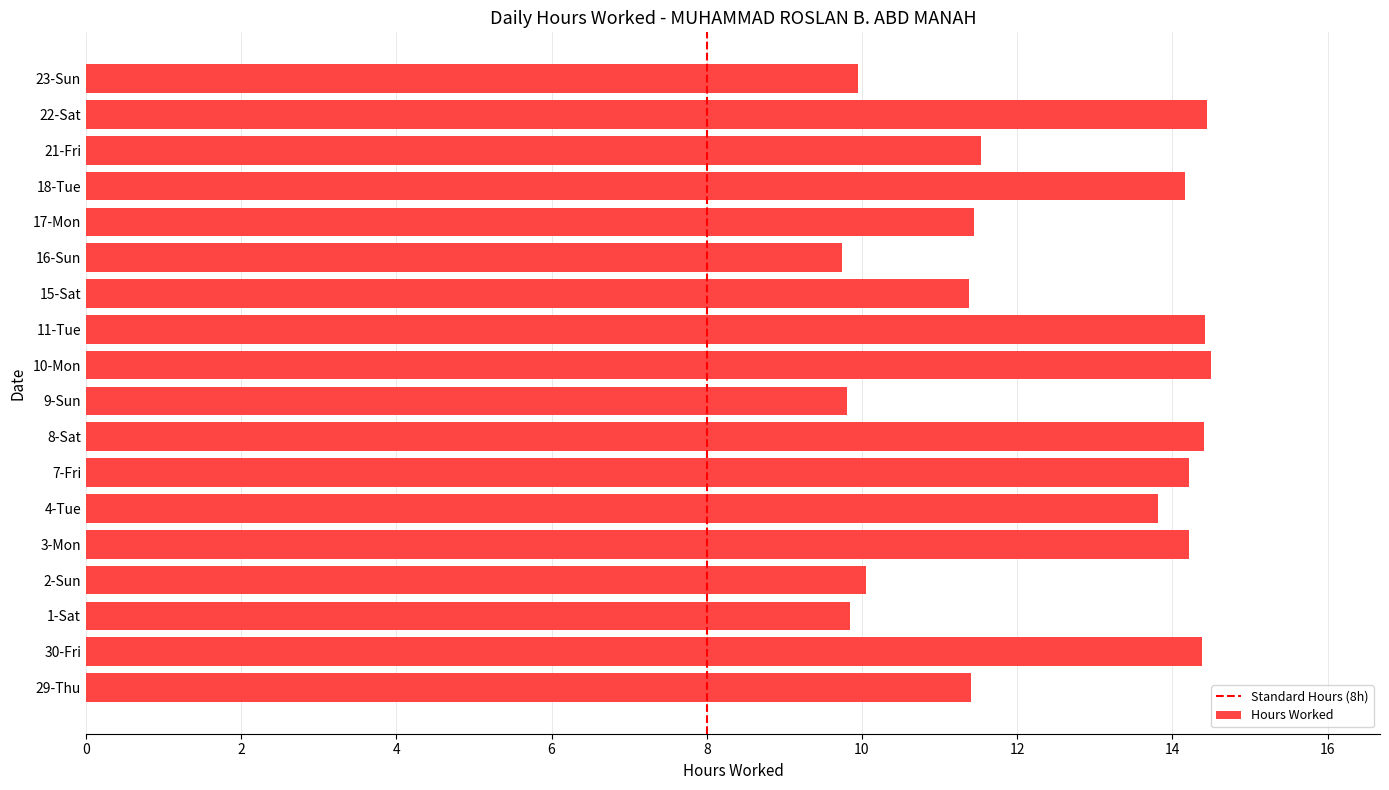

What is the minimum value shown in the chart?

9.7